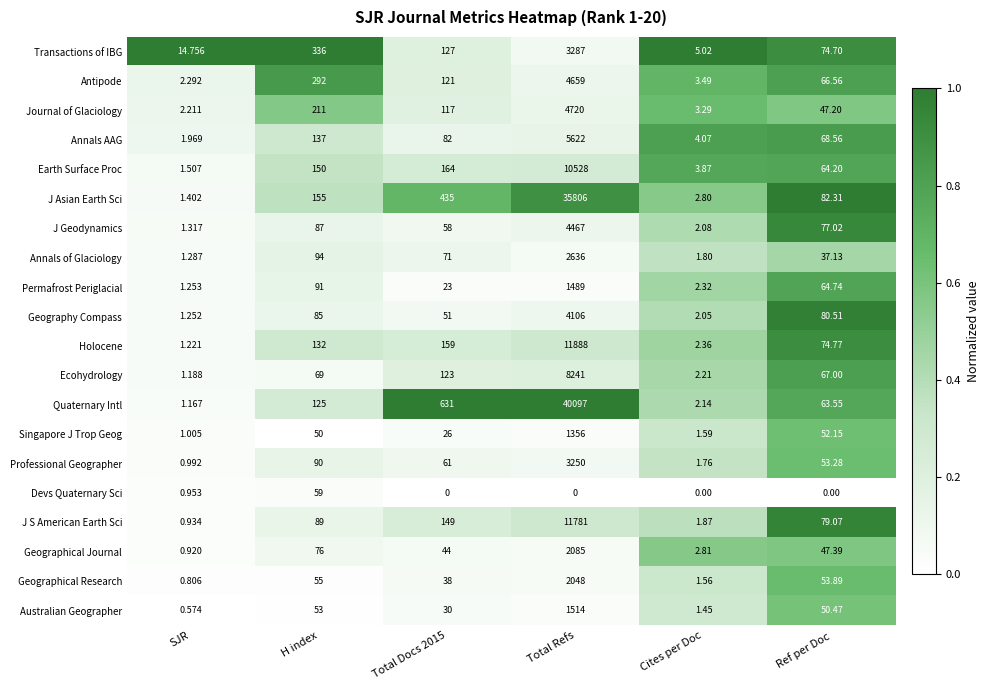

How many data points does each series have?

6